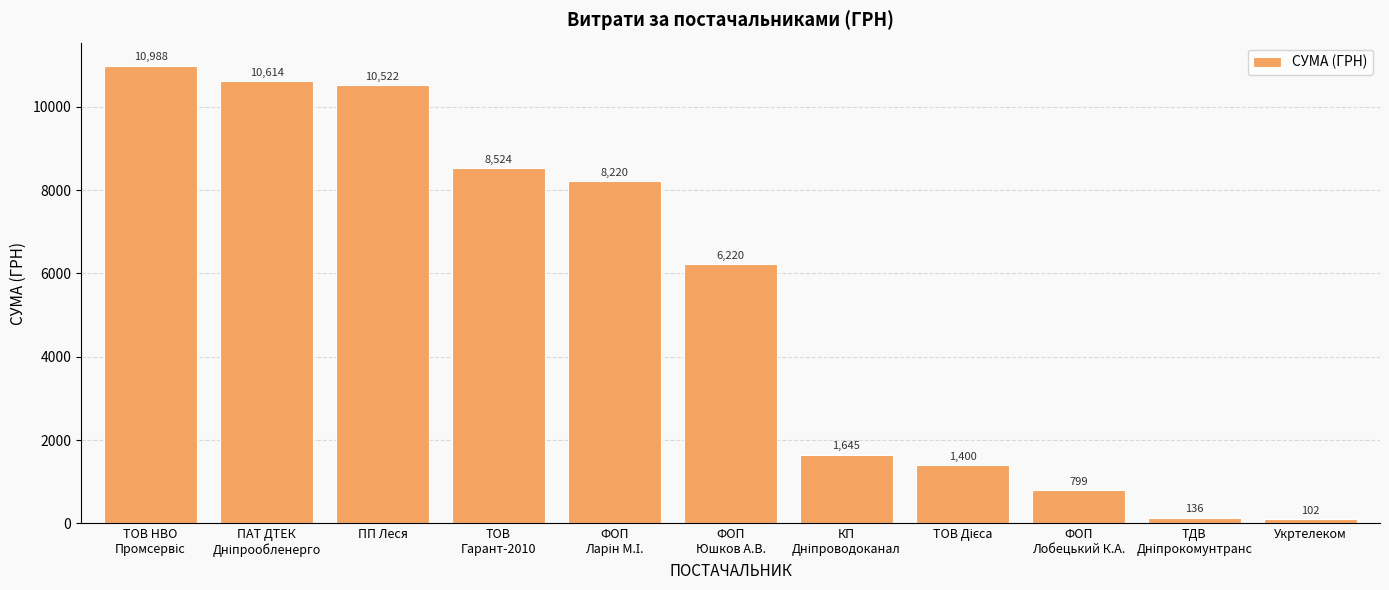

Read the value at ФОП
Юшков А.В..

6220.0